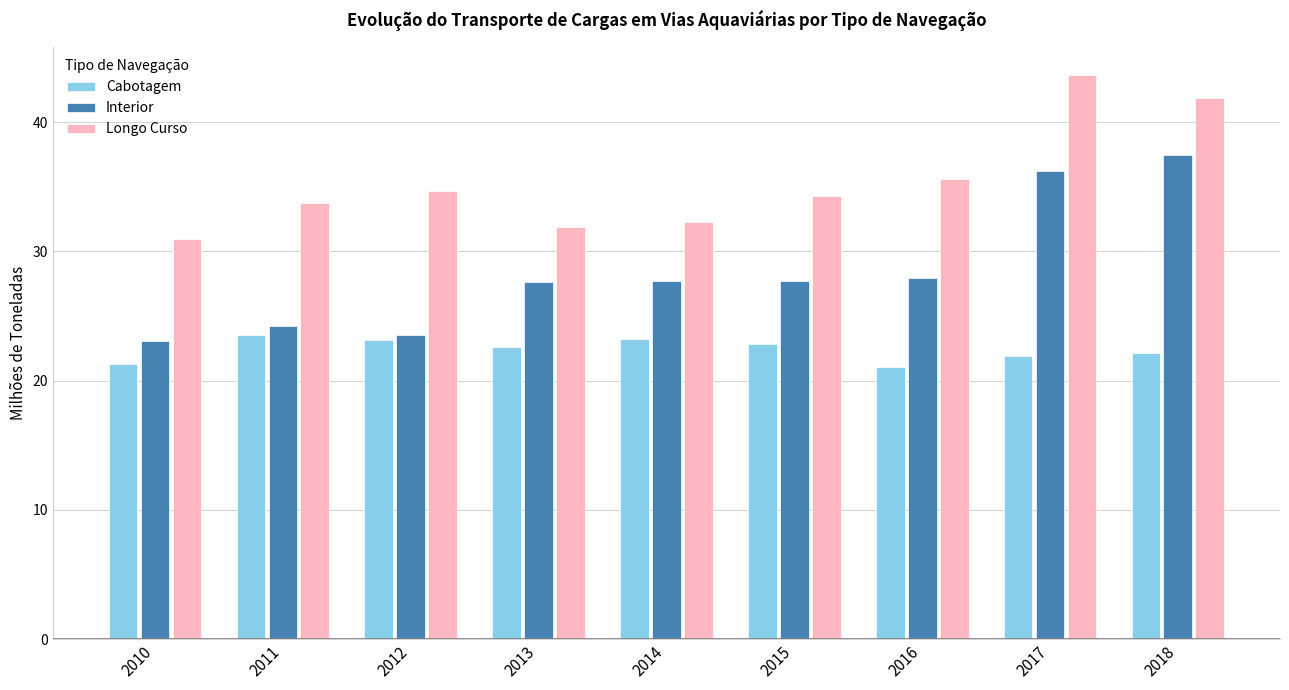

What is the difference between the highest and lowest values at 2011?

10.3